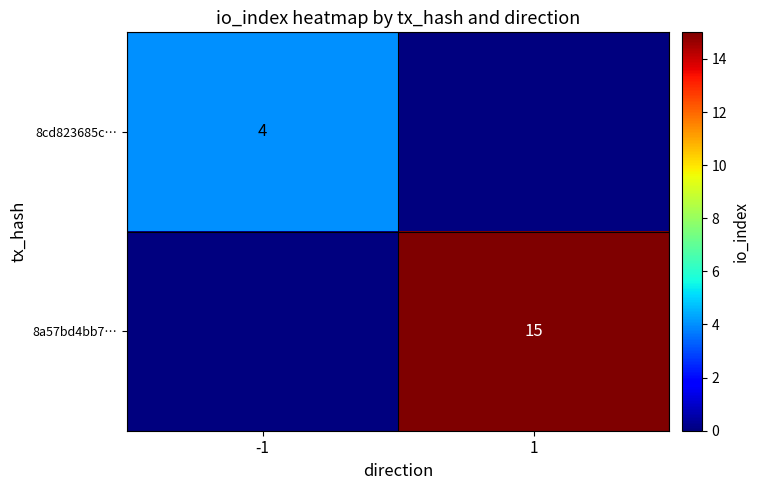

True or false: 8a57bd4bb7… has a value of 15 at 1.

True